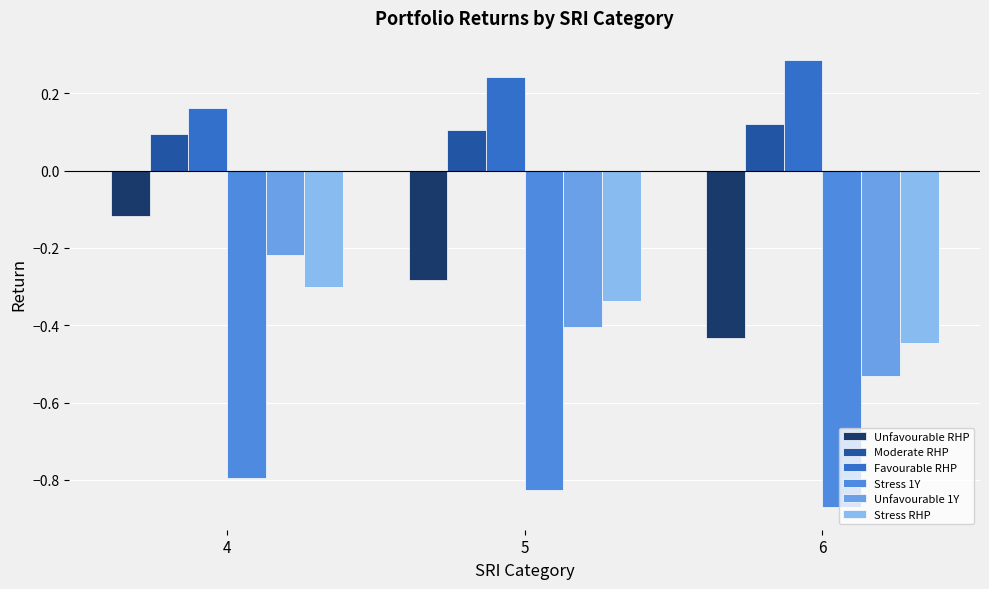

How many bars are there in each group?

6